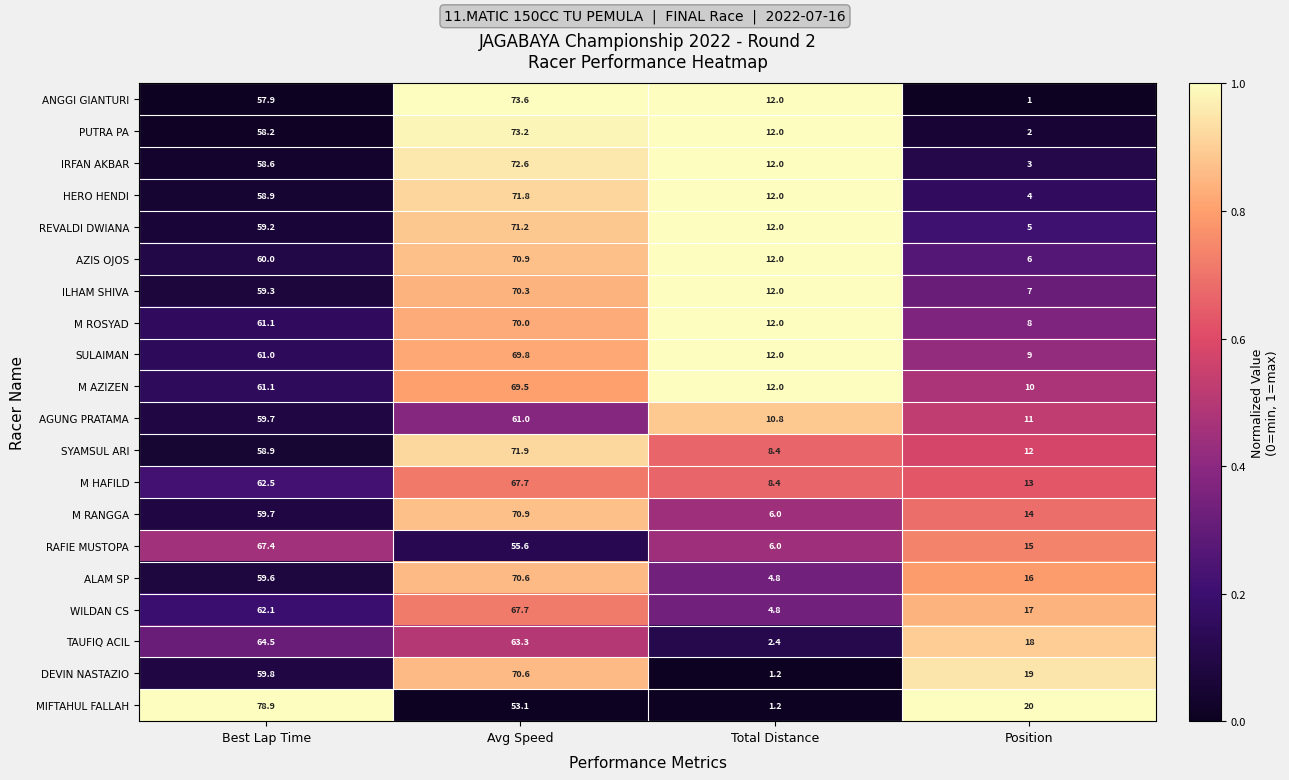

Is it true that REVALDI DWIANA equals 59.2 at Best Lap Time?

True